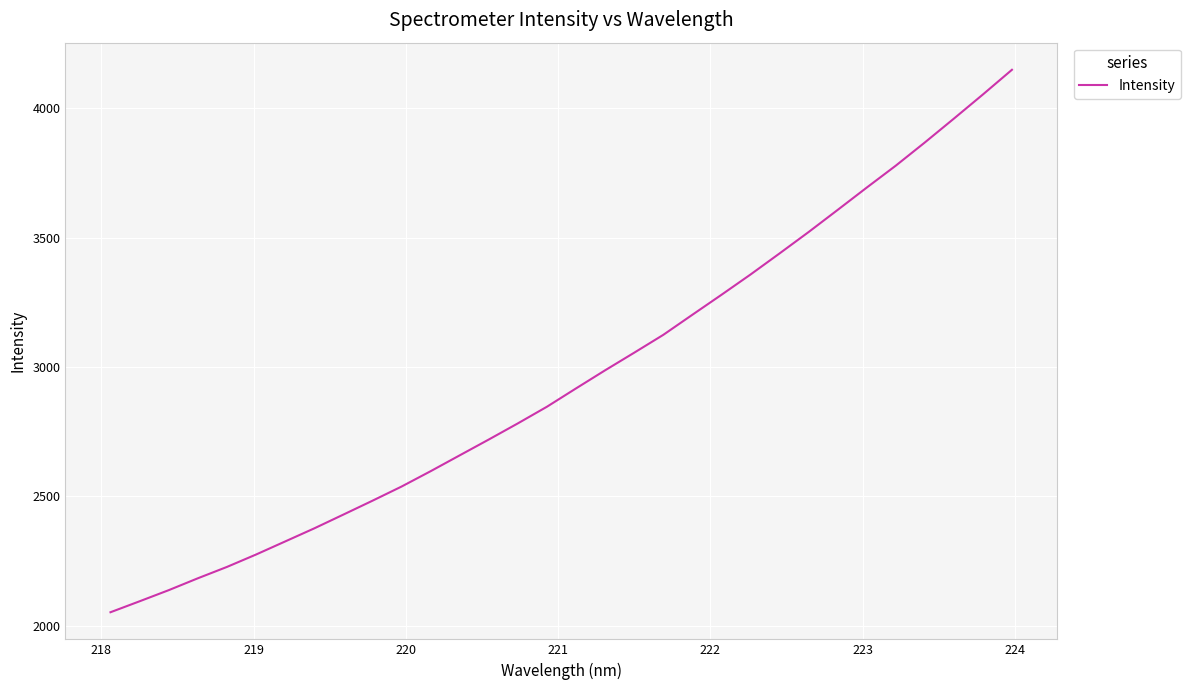

What is the maximum value shown in the chart?

4149.4